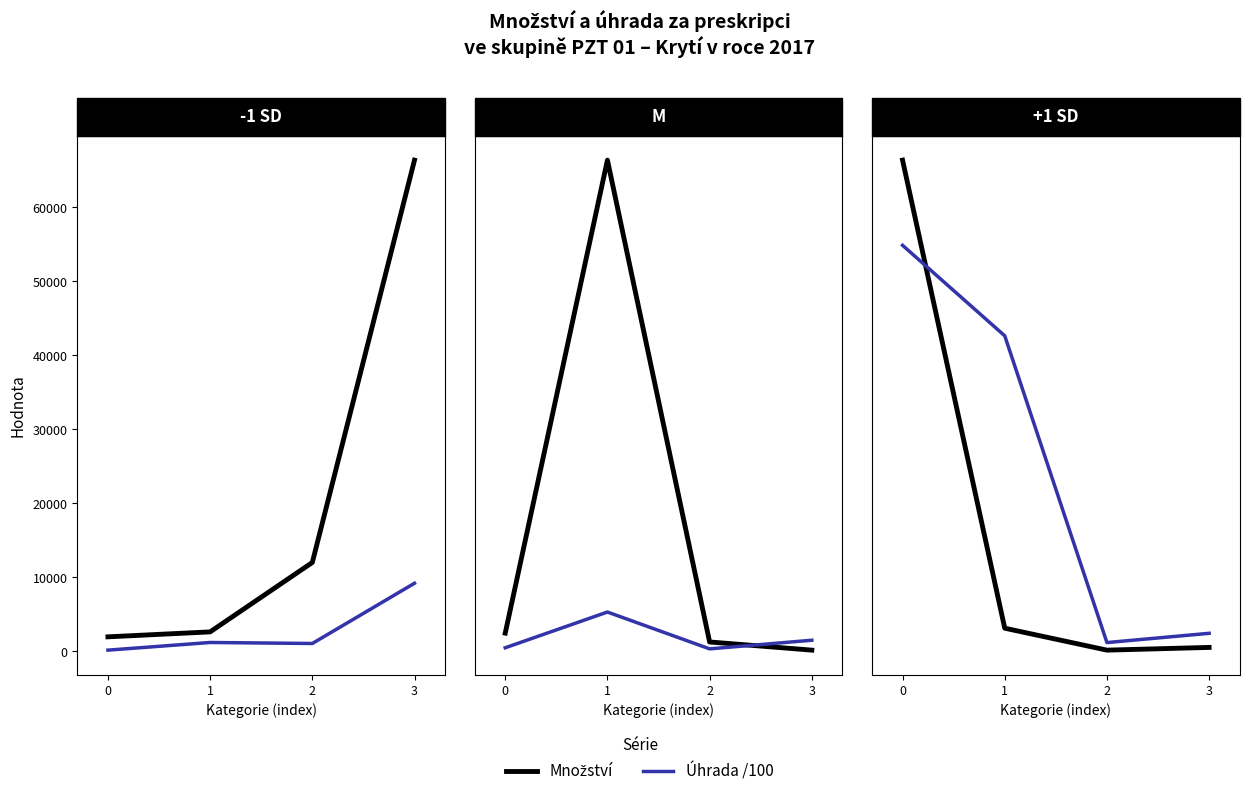

True or false: Množství and Úhrada /100 cross at least once.

False